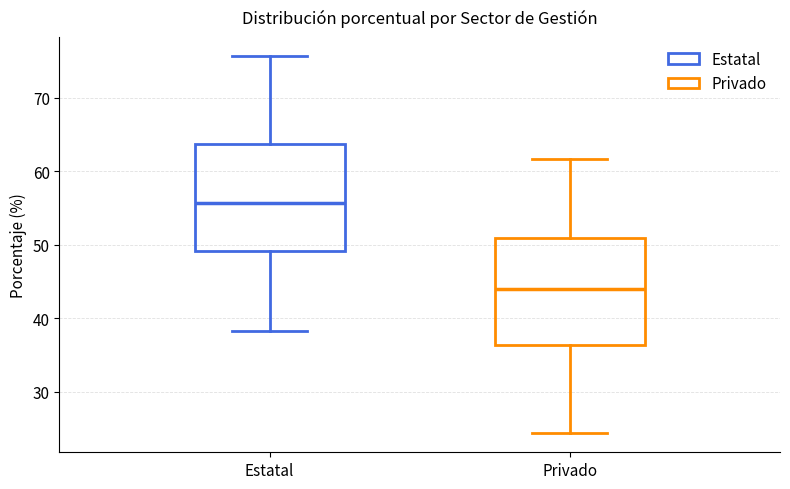

Which box has the highest median line?

Estatal